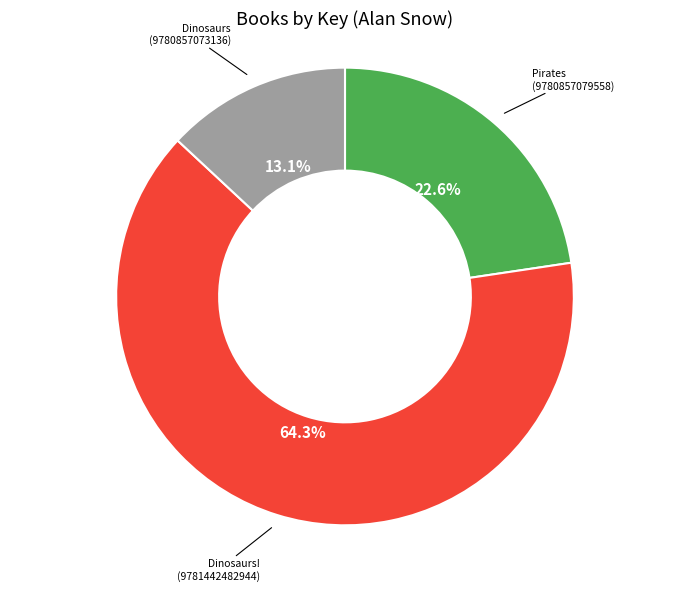

What percentage is NOT represented by Dinosaurs! (9781442482944)?

35.7%